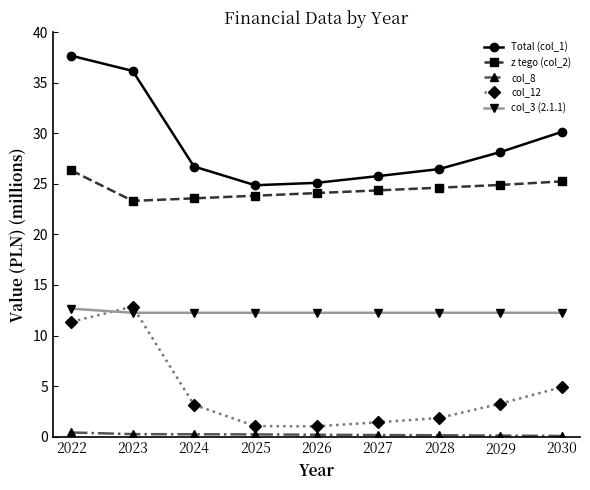

How many data points in Total (col_1) are above 26?

6